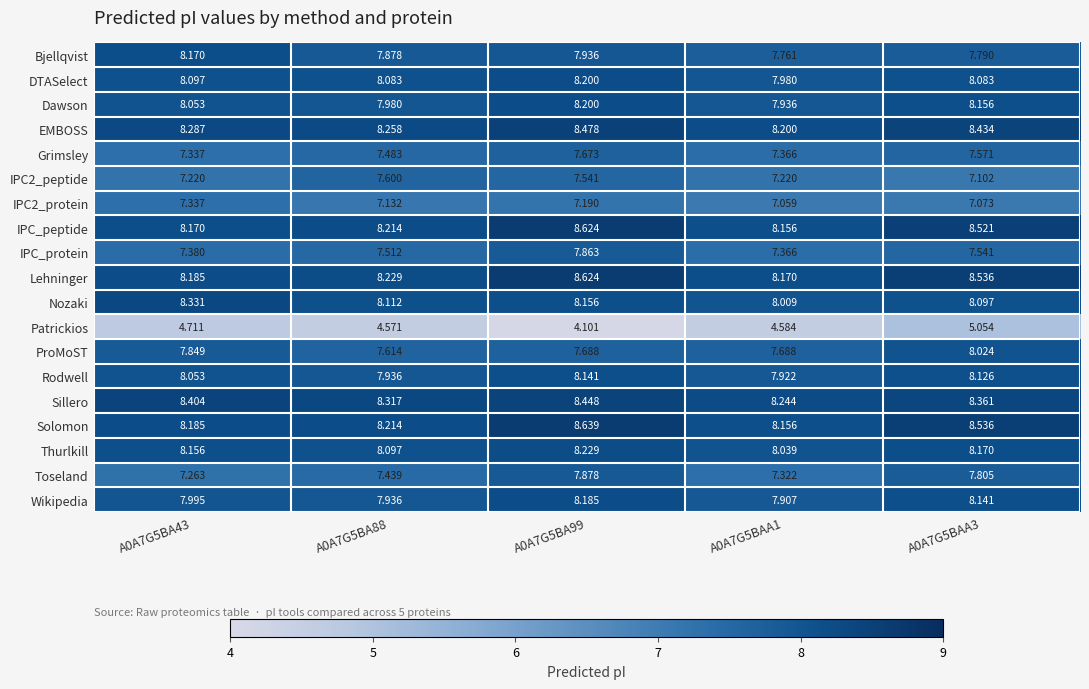

Which series has the largest range (max minus min)?

Patrickios